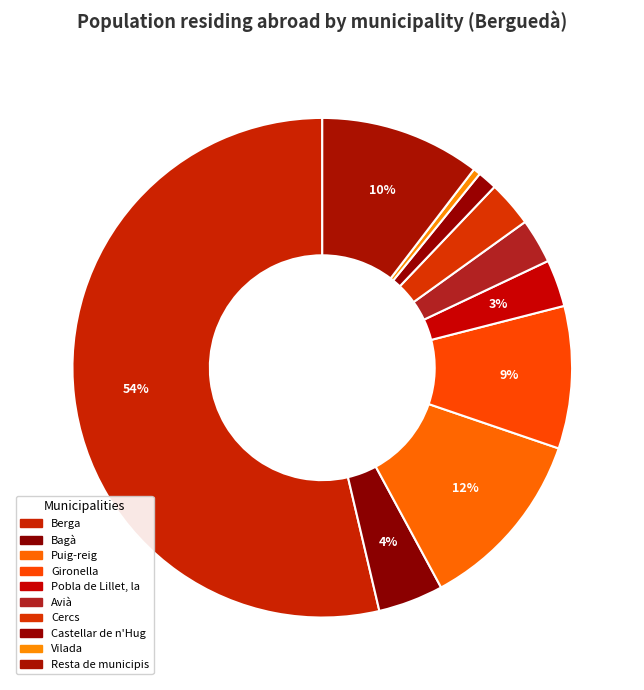

What is the total percentage of Cercs and Gironella?

12.2%